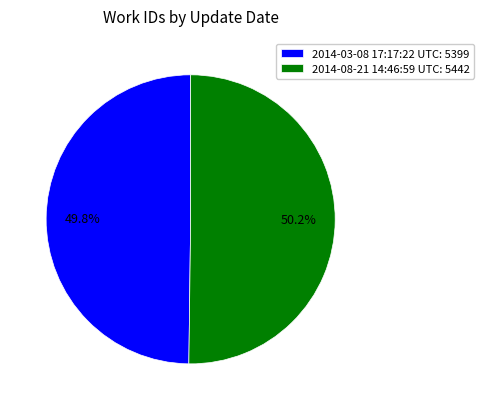

How much of the chart is everything except 2014-08-21 14:46:59 UTC: 5442?

49.8%